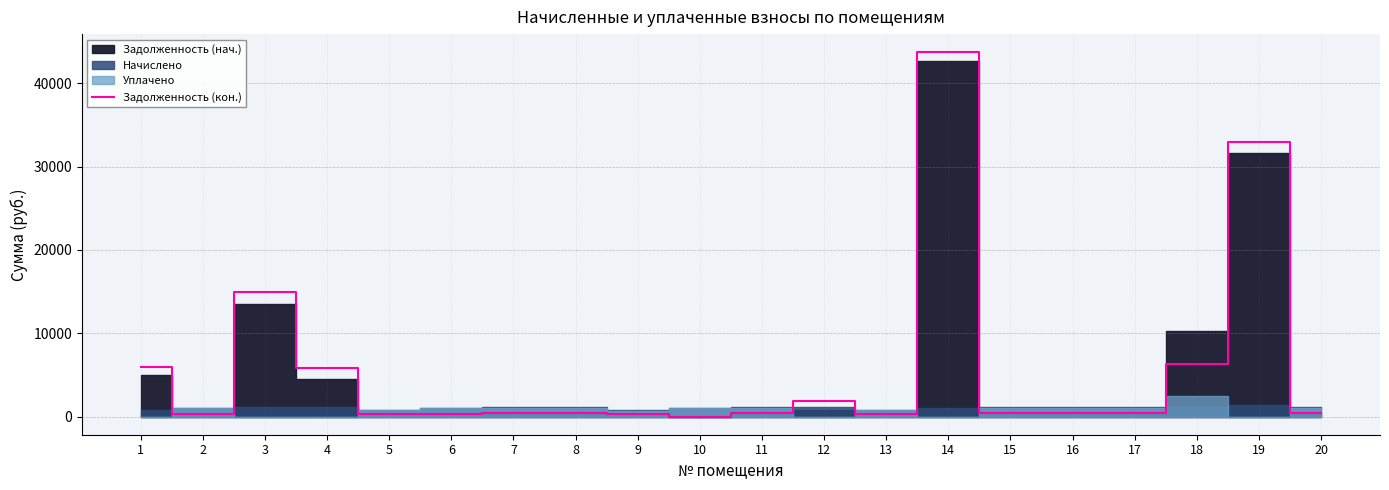

List the labels in order of value, largest first.

14, 19, 3, 18, 1, 4, 12, 15, 7, 16, 17, 8, 11, 20, 2, 6, 9, 5, 13, 10